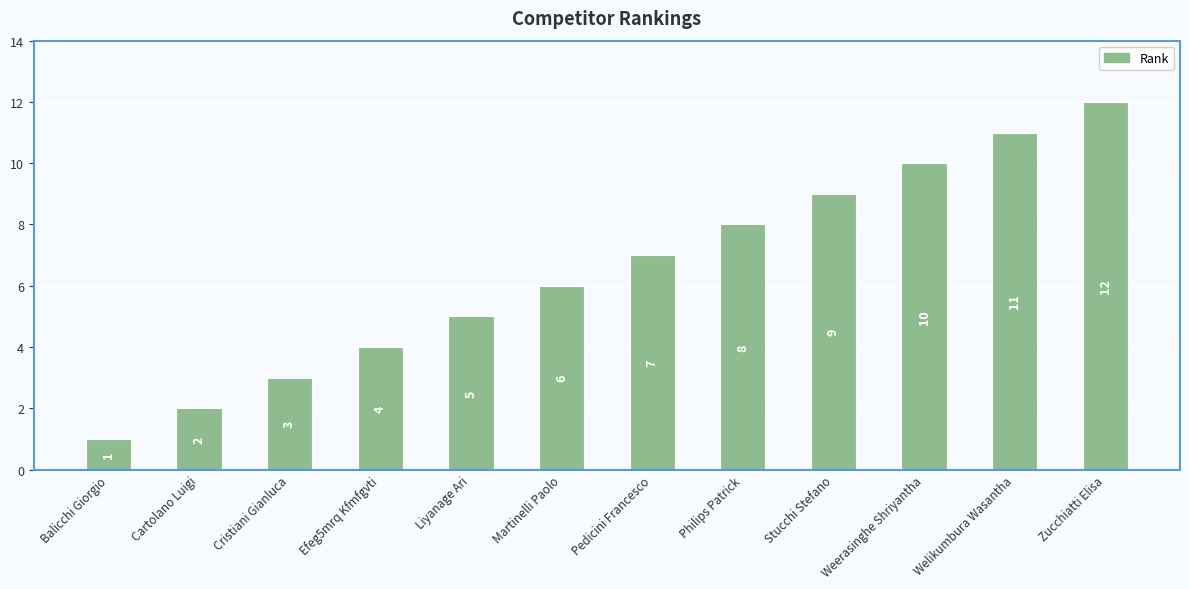

Is it true that the value at Zucchiatti Elisa is 12?

True